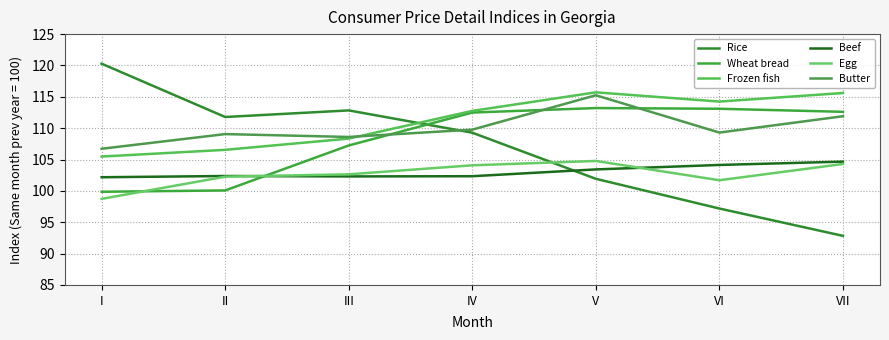

What are all the series names shown in the legend?

Rice, Wheat bread, Frozen fish, Beef, Egg, Butter